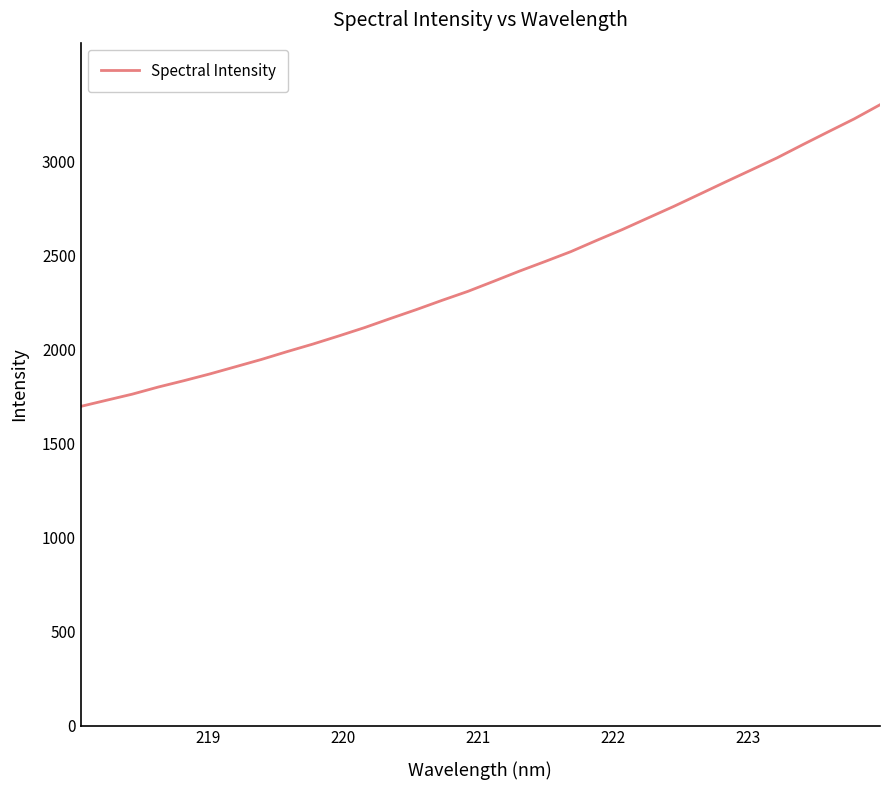

What is the difference between the maximum and minimum values?

1603.3